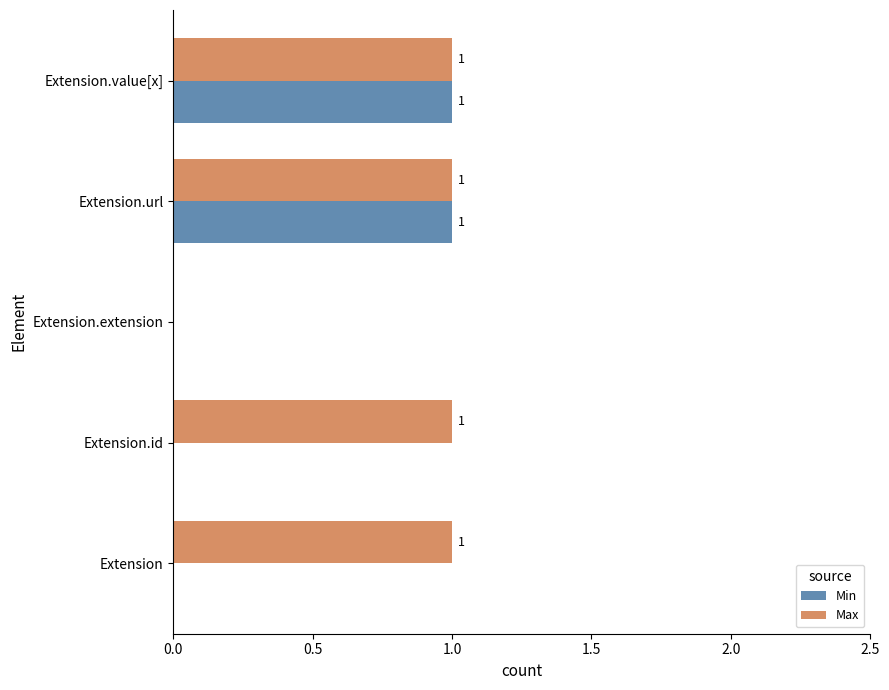

Is the value of Max at Extension.url greater than the value of Min at Extension.id?

Yes